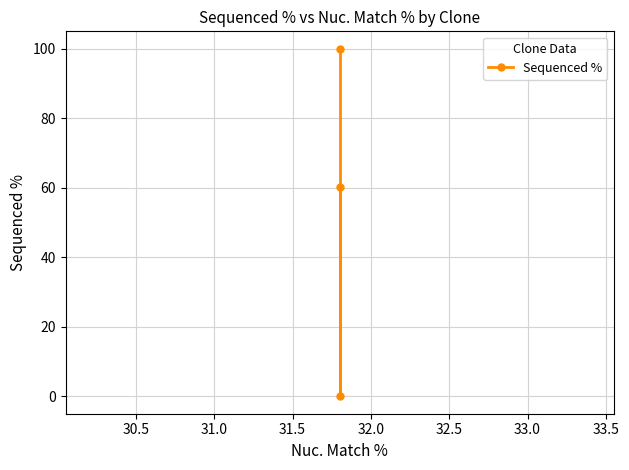

What is the maximum value shown in the chart?

100.0